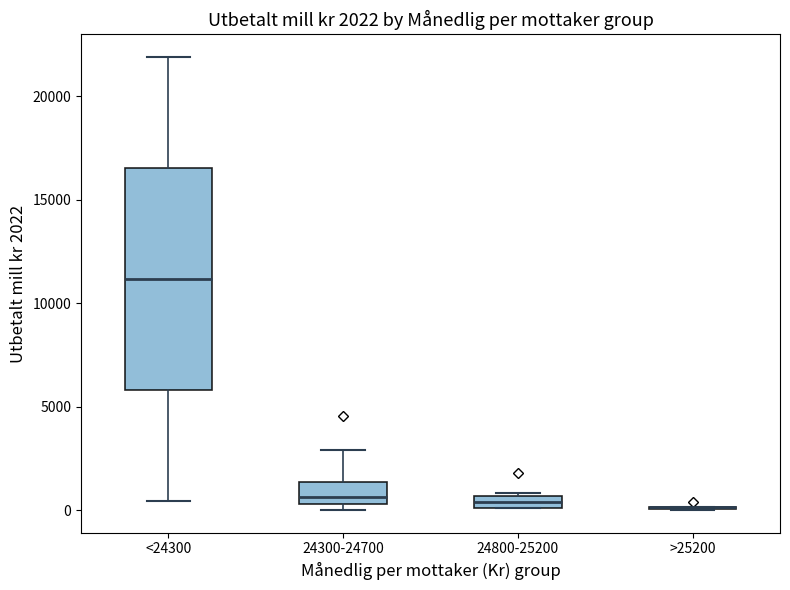

Which box is the tallest, from its lower edge to its upper edge?

<24300